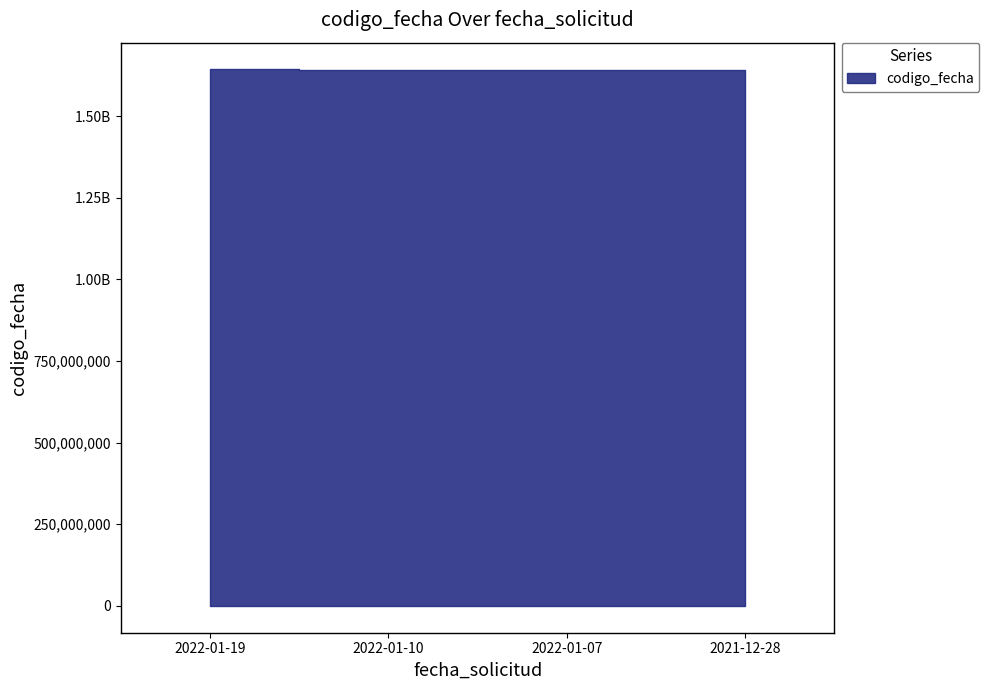

What is the greatest value displayed?

1642594008